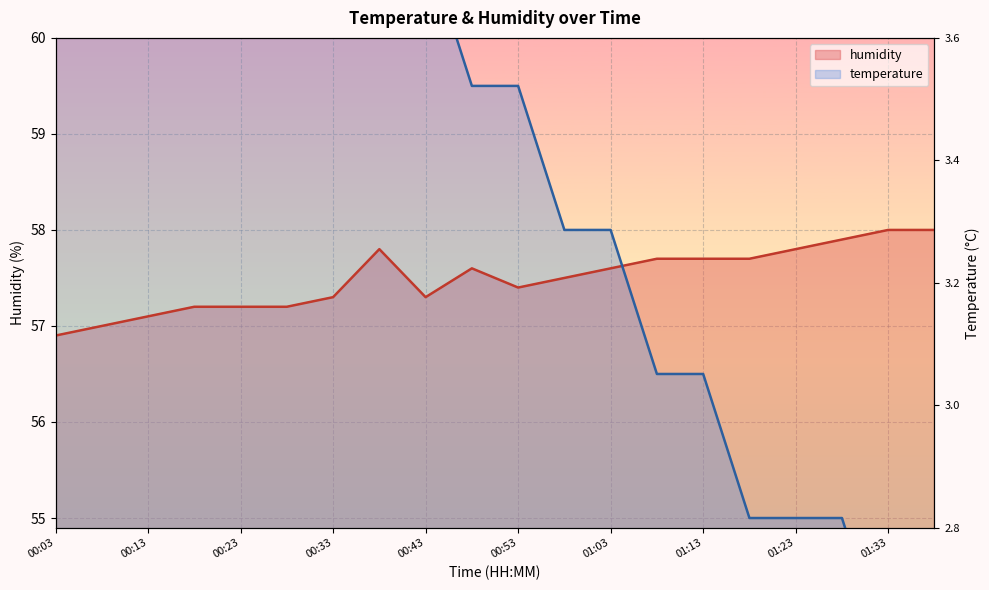

Where is temperature nearest to the value 58?

00:58